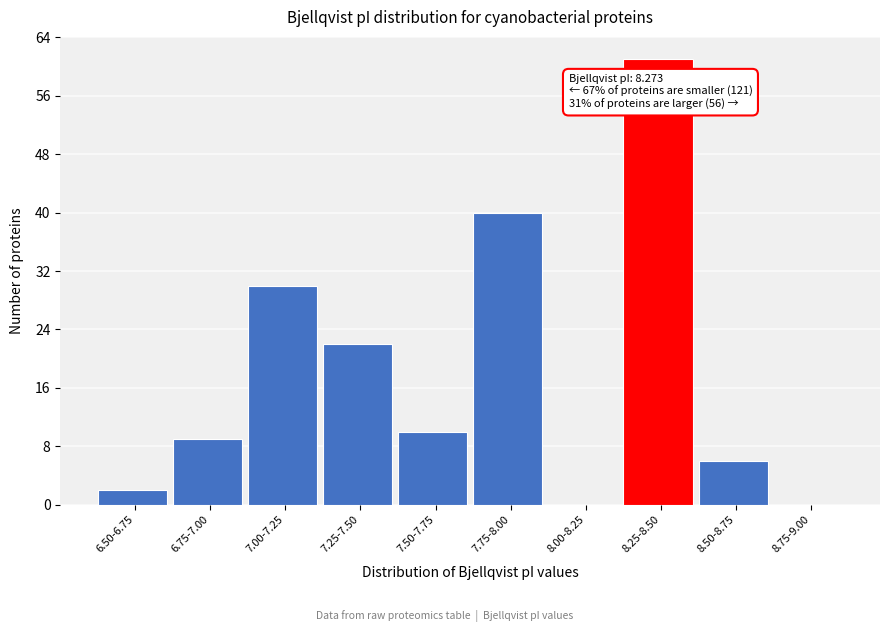

Reading left to right, extract all data points from this chart.

6.50-6.75=2	6.75-7.00=9	7.00-7.25=30	7.25-7.50=22	7.50-7.75=10	7.75-8.00=40	8.00-8.25=0	8.25-8.50=61	8.50-8.75=6	8.75-9.00=0